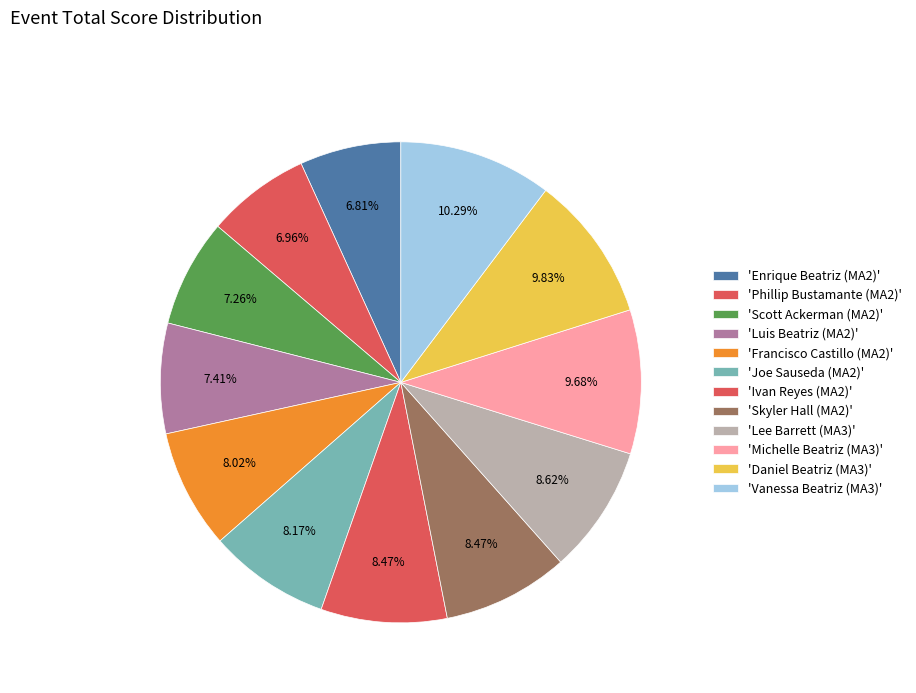

Count the number of slices in the pie.

12